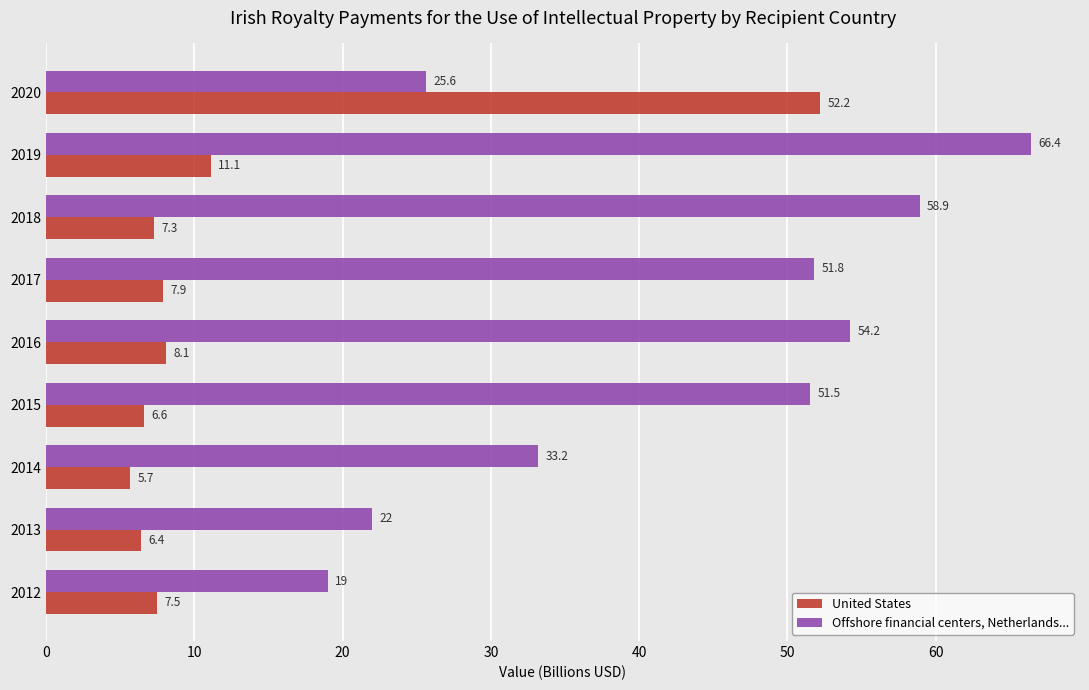

Which category has the highest value across all series?

2019